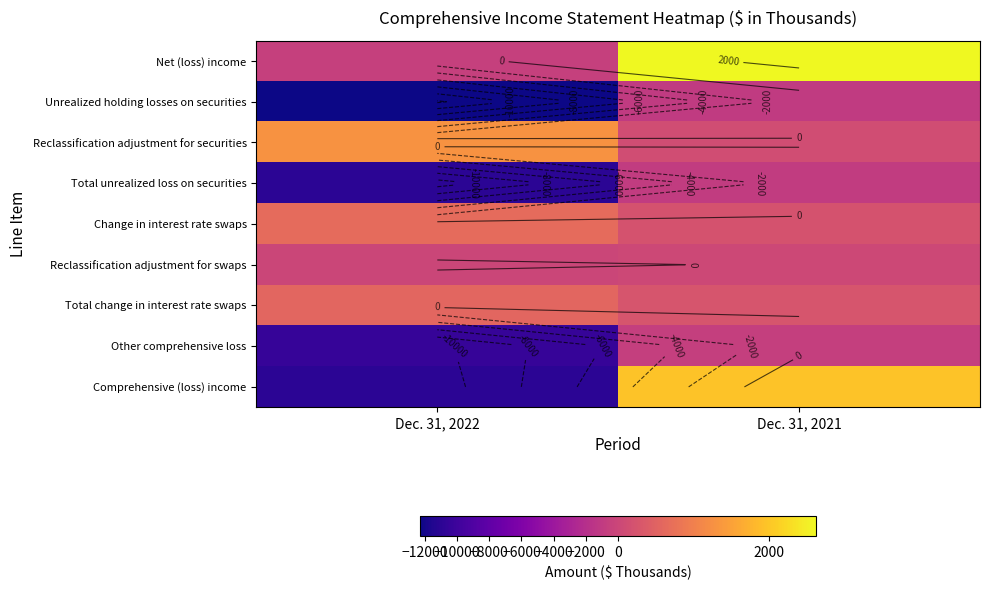

Which category has the lowest value in the Other comprehensive loss series?

Dec. 31, 2022